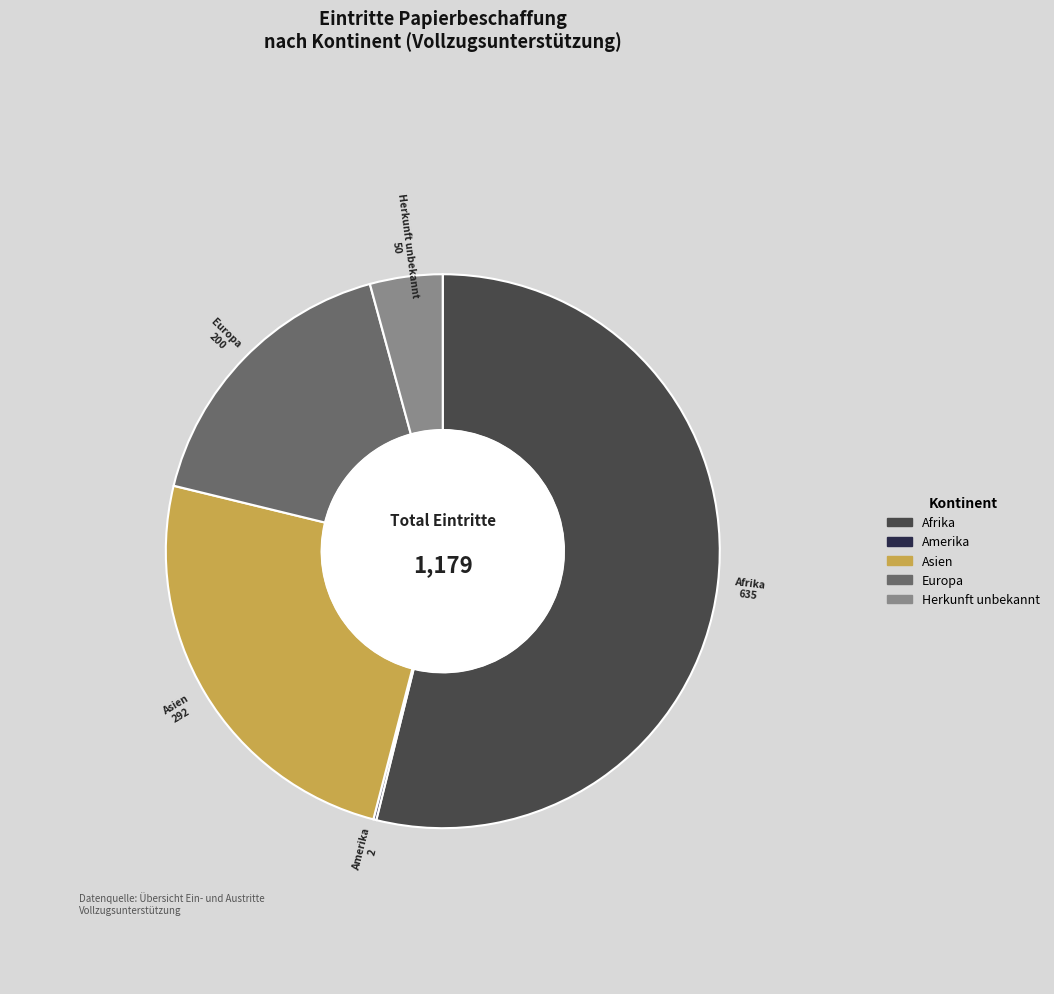

Approximately how many times larger is the value at Europa compared to Afrika?

0.3